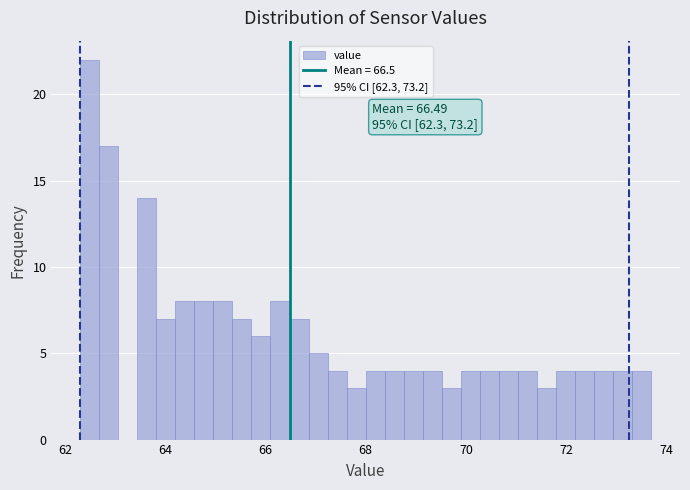

Around what value on the x-axis is the tallest bar? Give the approximate position of its centre, as read against the axis.

62.4